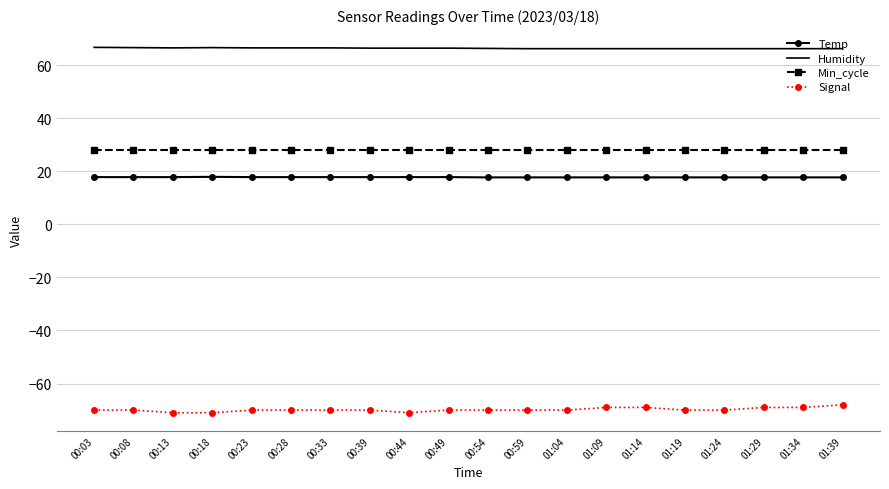

Which series has the widest spread of values?

Signal